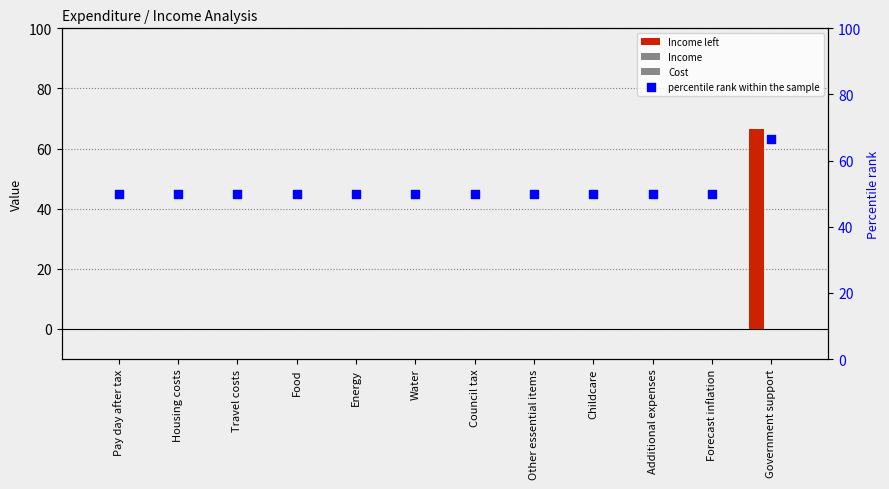

Which series has the widest spread of Y values?

Income left